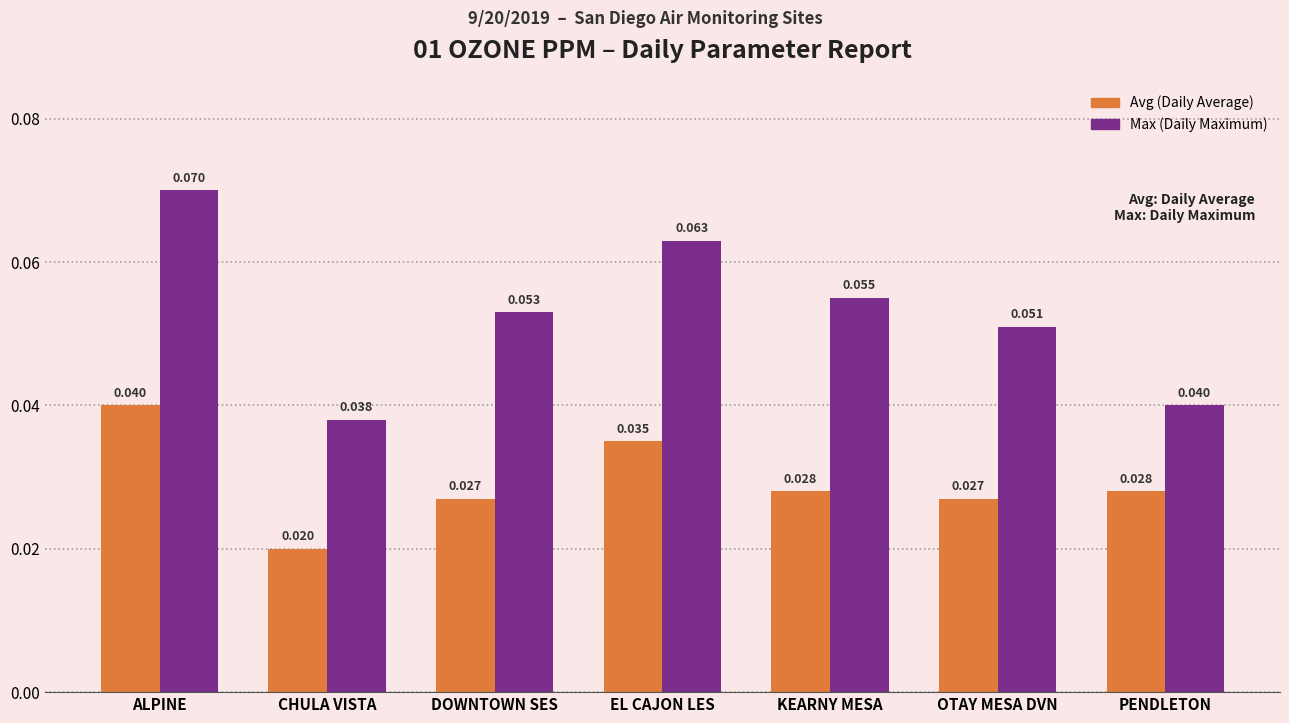

At which category is the sum across all series the highest?

ALPINE